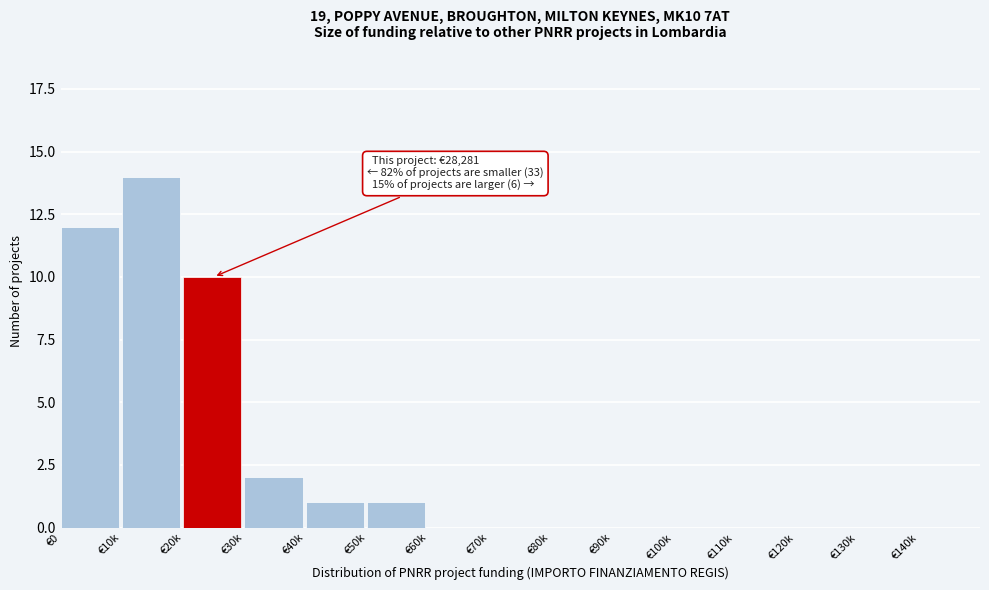

Reading right to left, list all the values displayed in this chart.

€140k=0	€130k=0	€120k=0	€110k=0	€100k=0	€90k=0	€80k=0	€70k=0	€60k=0	€50k=1	€40k=1	€30k=2	€20k=10	€10k=14	€0=12